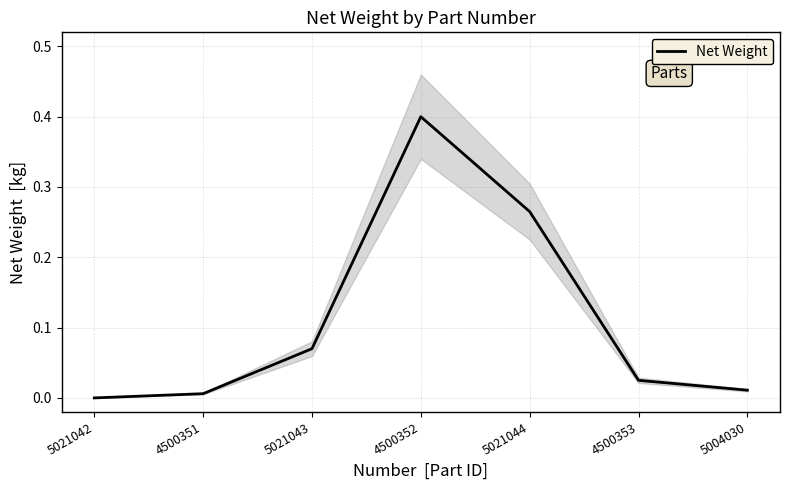

Rank the categories by value from lowest to highest.

5021042, 4500351, 5004030, 4500353, 5021043, 5021044, 4500352